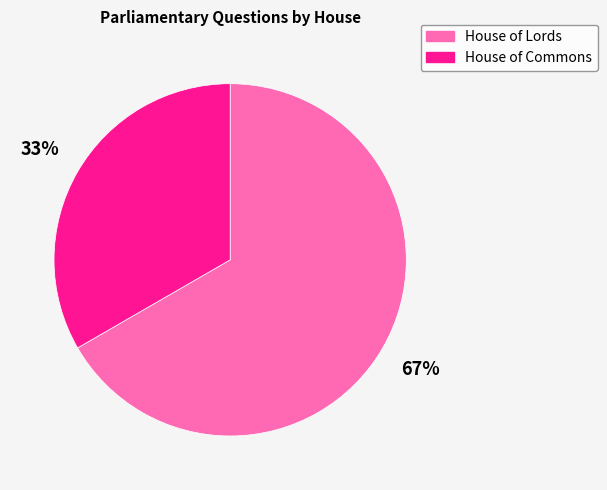

To the nearest percent, what is the average slice percentage?

50%